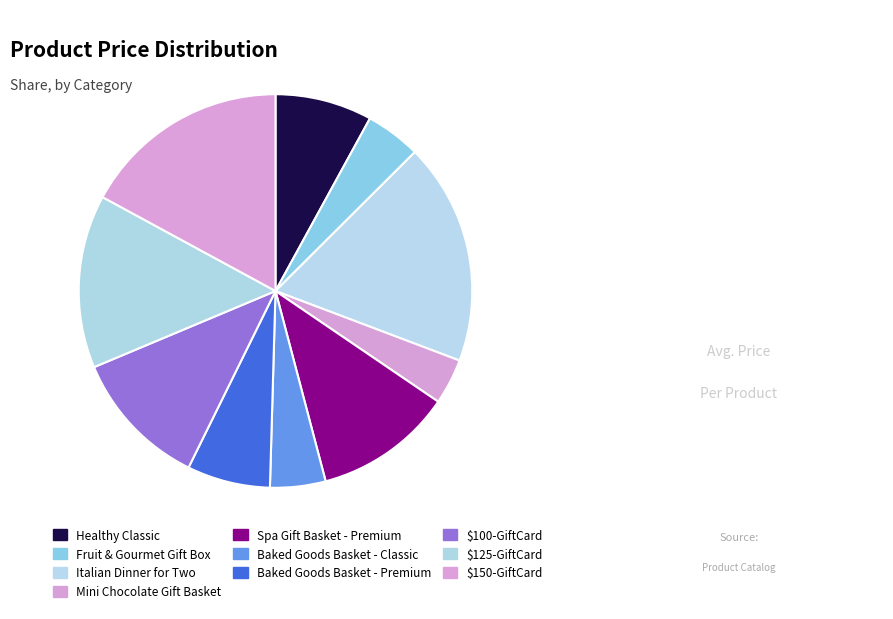

True or false: Healthy Classic accounts for 8% of the total.

True